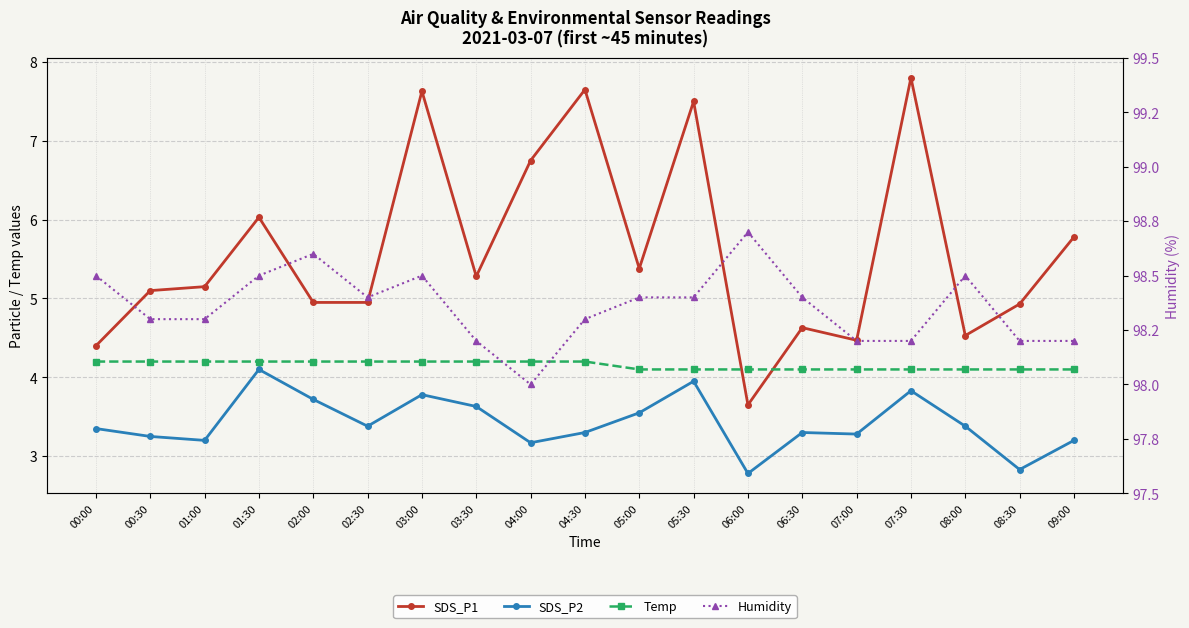

Rank the series by their maximum value, from highest to lowest.

Humidity, SDS_P1, Temp, SDS_P2